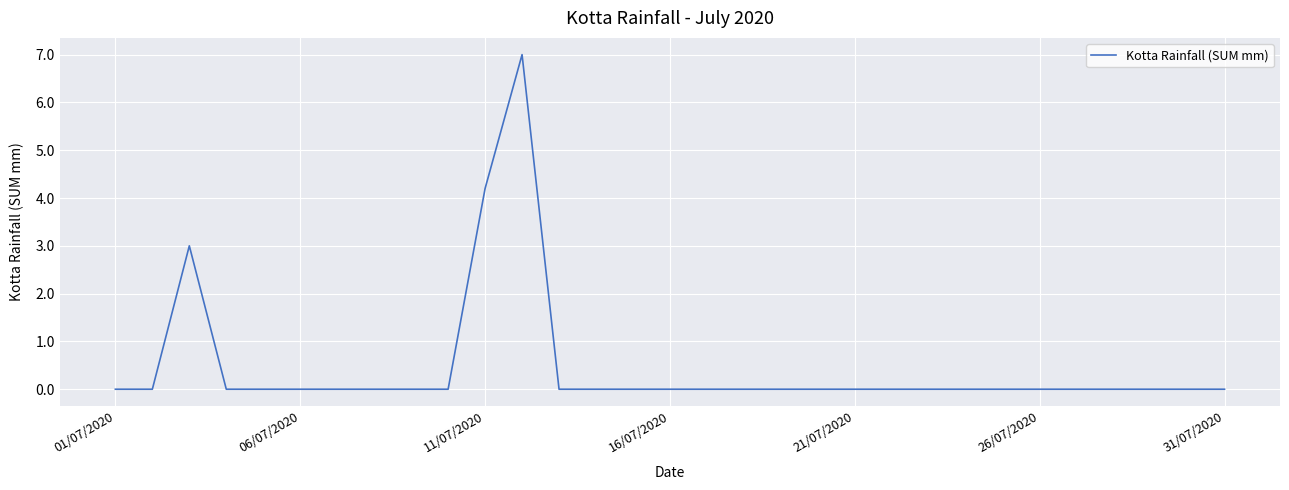

What is the difference between the maximum and minimum values?

7.0